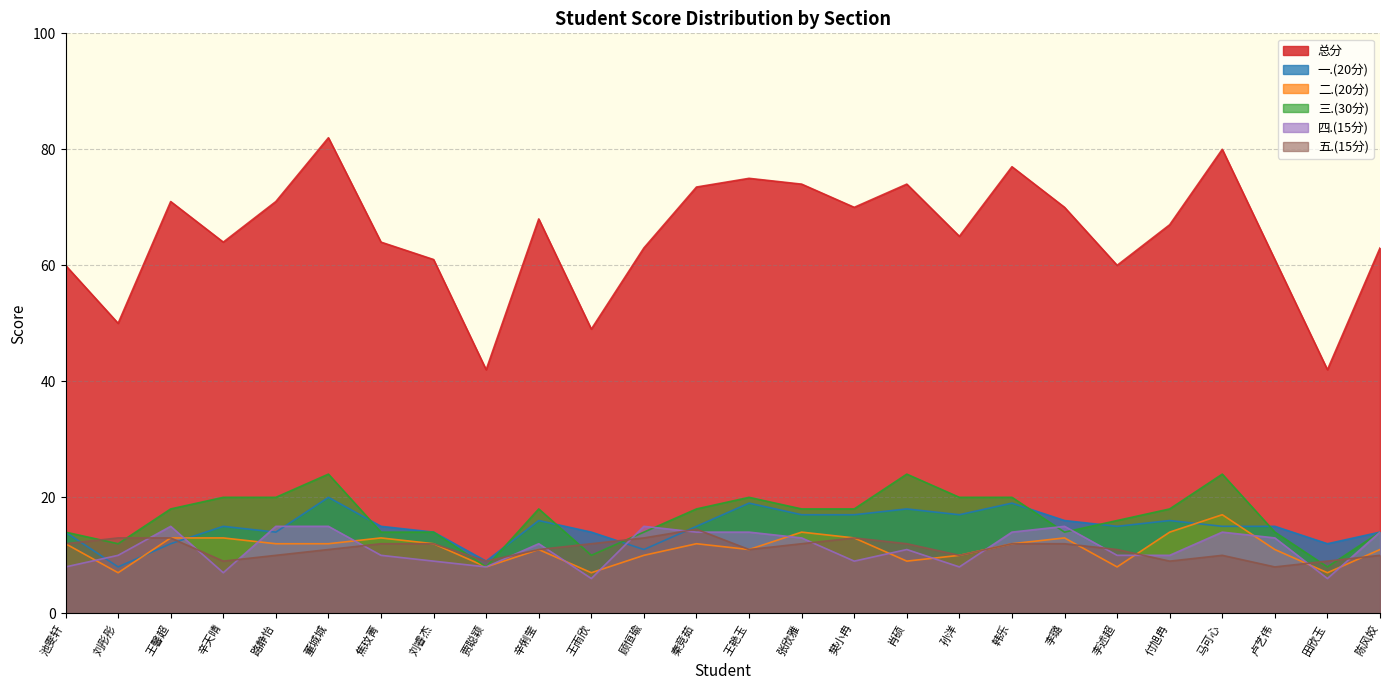

Reading left to right, extract all data points from this chart.

总分: 60.0	50.0	71.0	64.0	71.0	82.0	64.0	61.0	42.0	68.0	49.0	63.0	73.5	75.0	74.0	70.0	74.0	65.0	77.0	70.0	60.0	67.0	80.0	61.0	42.0	63.0
一.(20分): 14.0	8.0	12.0	15.0	14.0	20.0	15.0	14.0	9.0	16.0	14.0	11.0	15.0	19.0	17.0	17.0	18.0	17.0	19.0	16.0	15.0	16.0	15.0	15.0	12.0	14.0
二.(20分): 12.0	7.0	13.0	13.0	12.0	12.0	13.0	12.0	8.0	11.0	7.0	10.0	12.0	11.0	14.0	13.0	9.0	10.0	12.0	13.0	8.0	14.0	17.0	11.0	7.0	11.0
三.(30分): 14.0	12.0	18.0	20.0	20.0	24.0	14.0	14.0	8.0	18.0	10.0	14.0	18.0	20.0	18.0	18.0	24.0	20.0	20.0	14.0	16.0	18.0	24.0	14.0	8.0	14.0
四.(15分): 8.0	10.0	15.0	7.0	15.0	15.0	10.0	9.0	8.0	12.0	6.0	15.0	14.0	14.0	13.0	9.0	11.0	8.0	14.0	15.0	10.0	10.0	14.0	13.0	6.0	14.0
五.(15分): 12.0	13.0	13.0	9.0	10.0	11.0	12.0	12.0	9.0	11.0	12.0	13.0	14.5	11.0	12.0	13.0	12.0	10.0	12.0	12.0	11.0	9.0	10.0	8.0	9.0	10.0